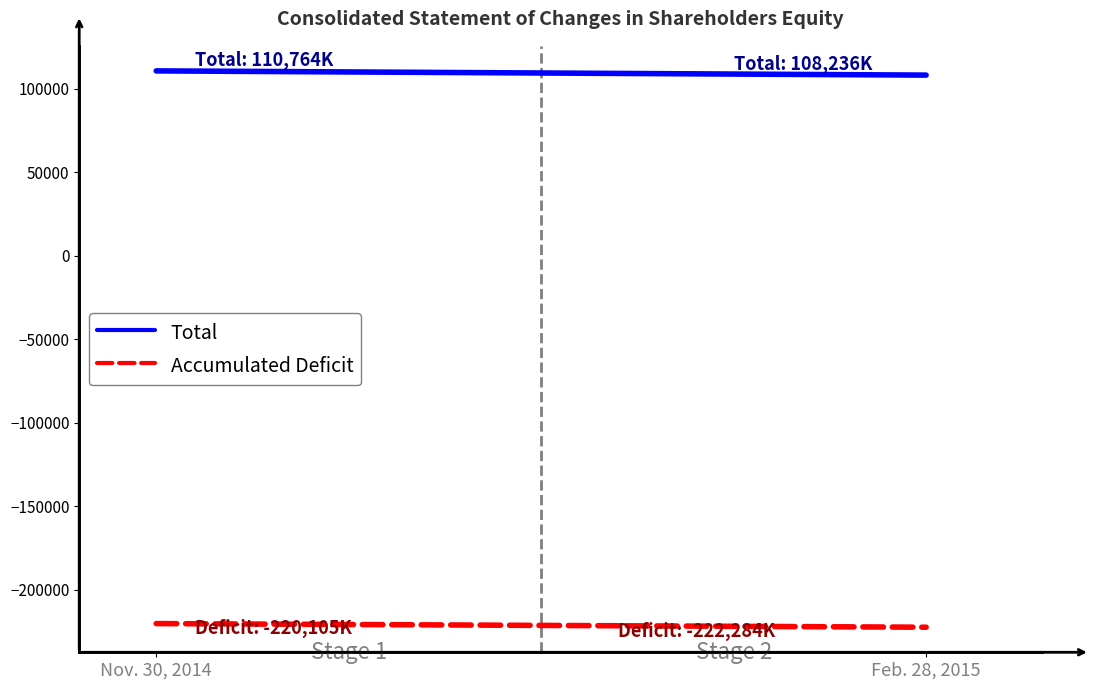

What is the difference between the maximum and minimum values in the Total series?

2528